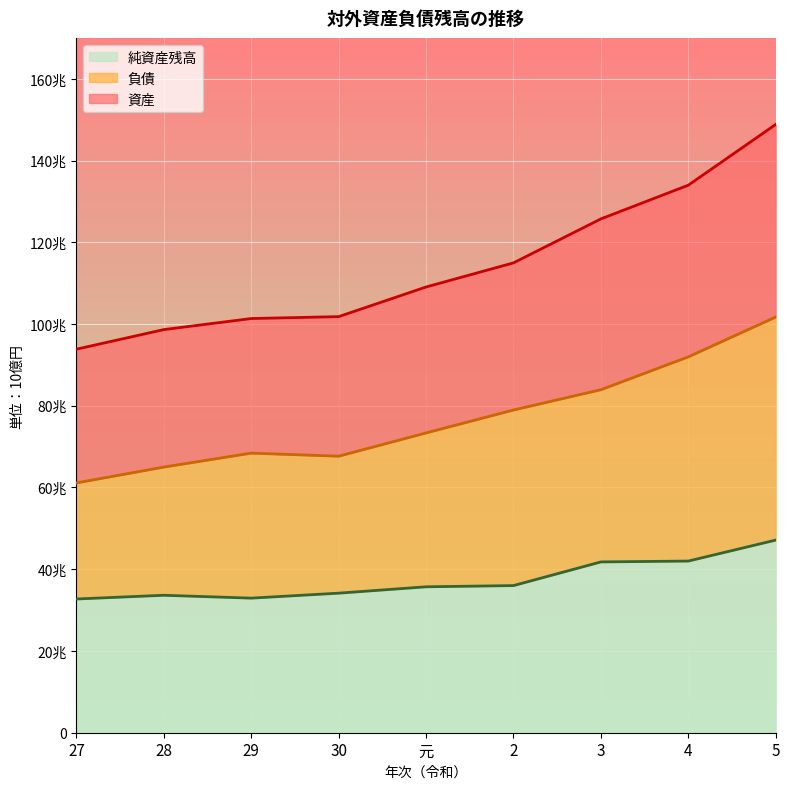

What position from the right is 3?

3